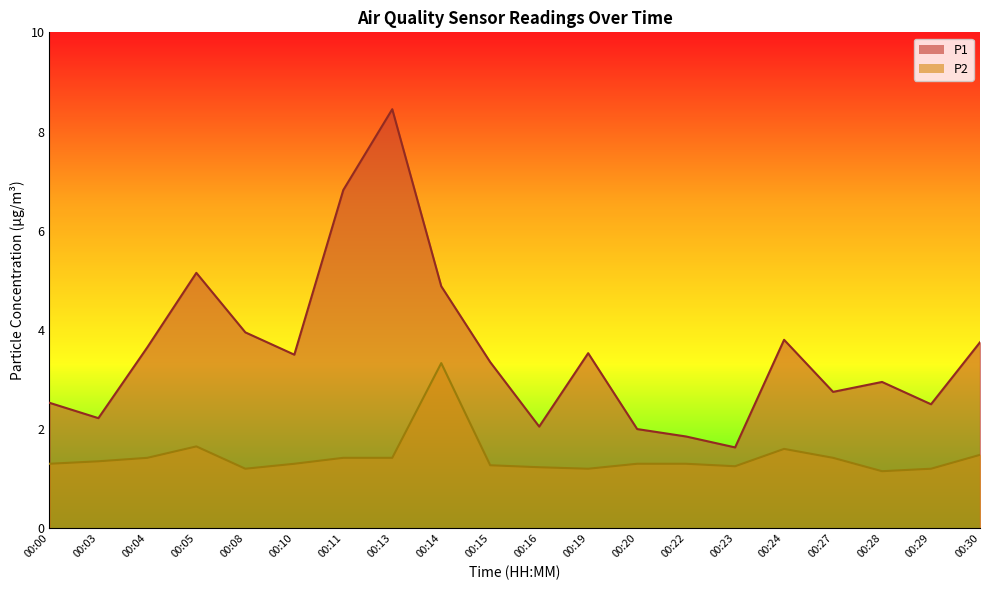

What is the average value of the P1 series?

3.6